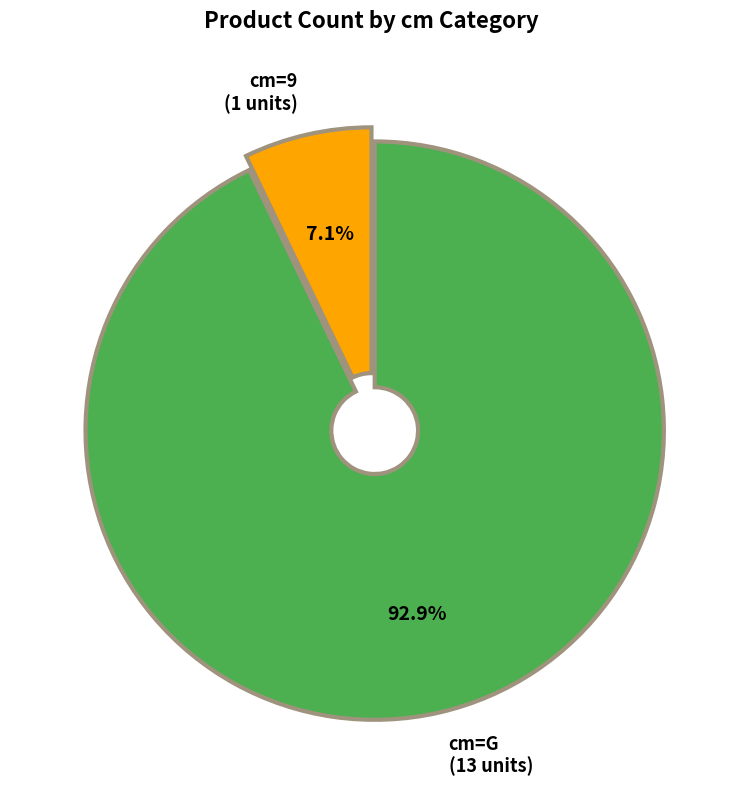

What is the majority slice?

cm=G (13 units)